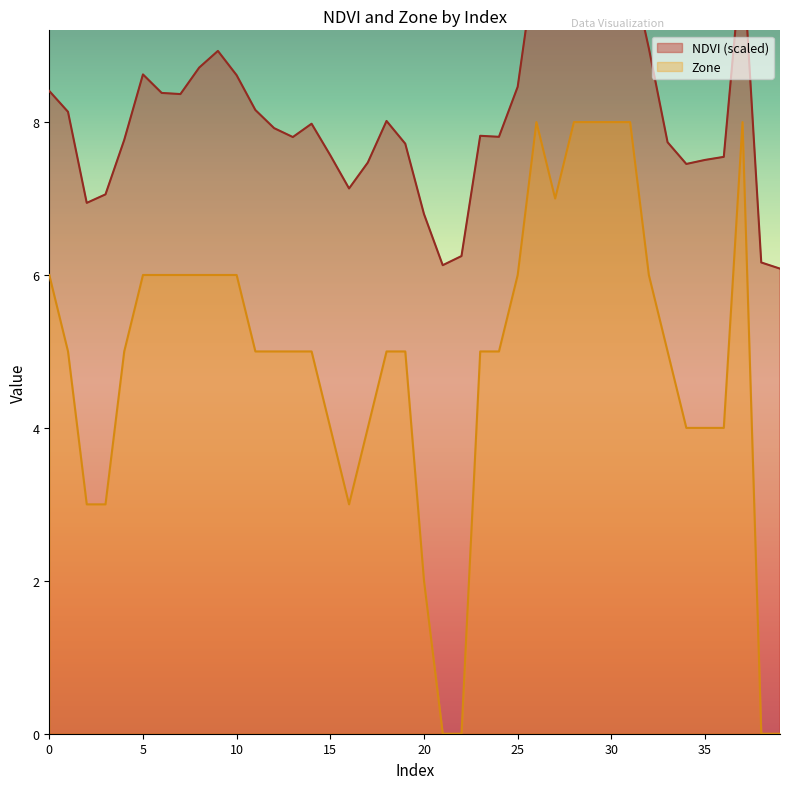

Between 8 and 24, which series saw the biggest shift?

Zone